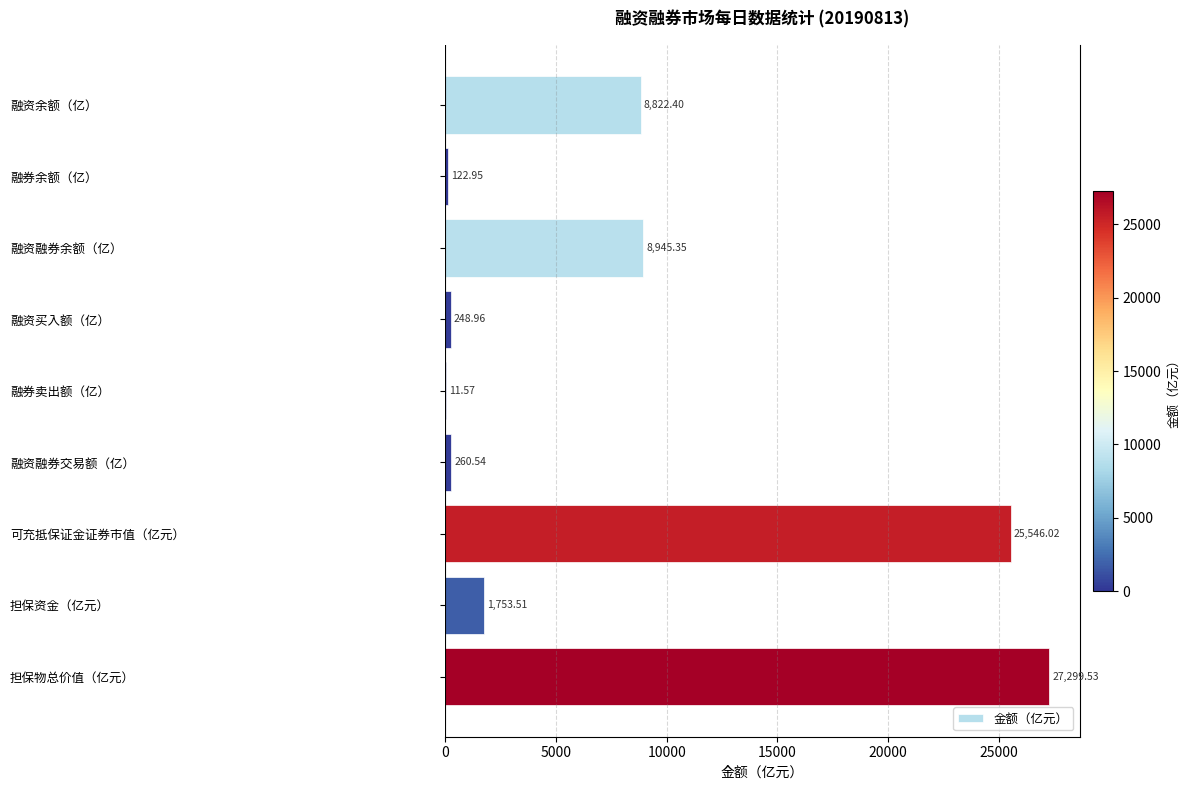

What is the sum of the values at 融券卖出额（亿） and 融资买入额（亿）?

260.5